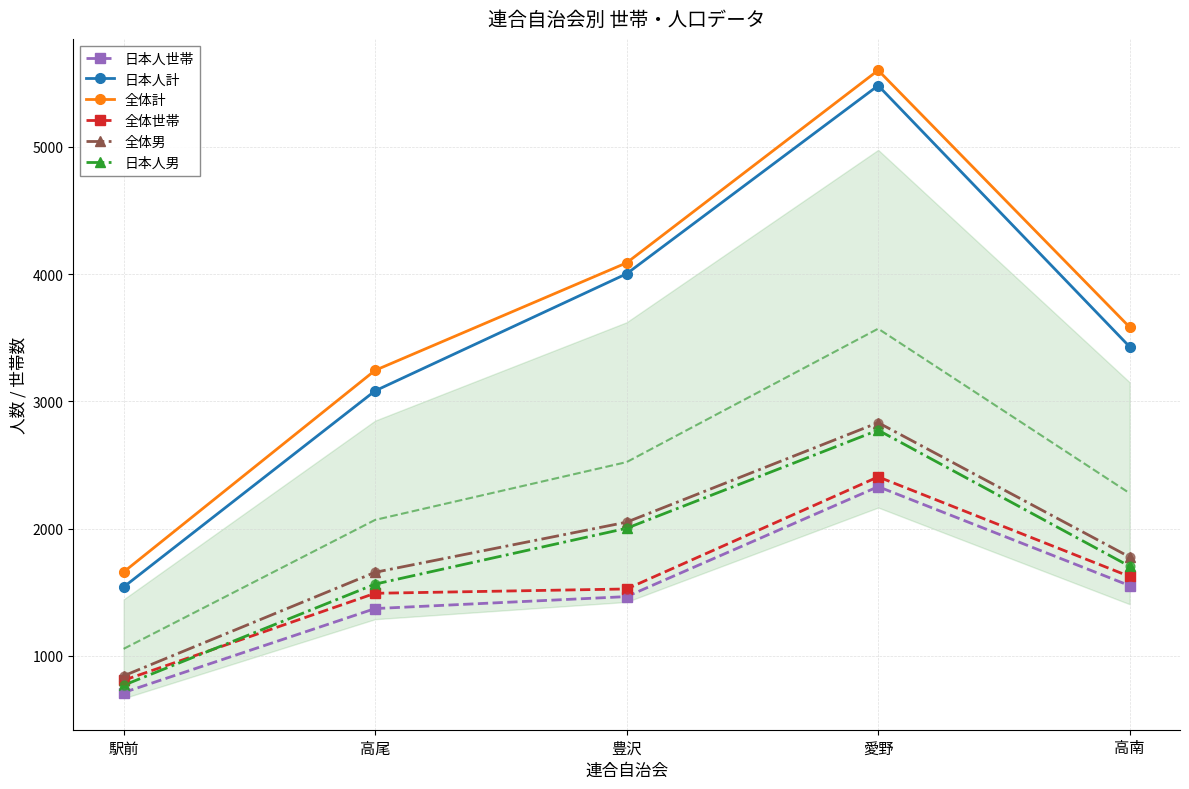

What are all the series names shown in the legend?

日本人世帯, 日本人計, 全体計, 全体世帯, 全体男, 日本人男